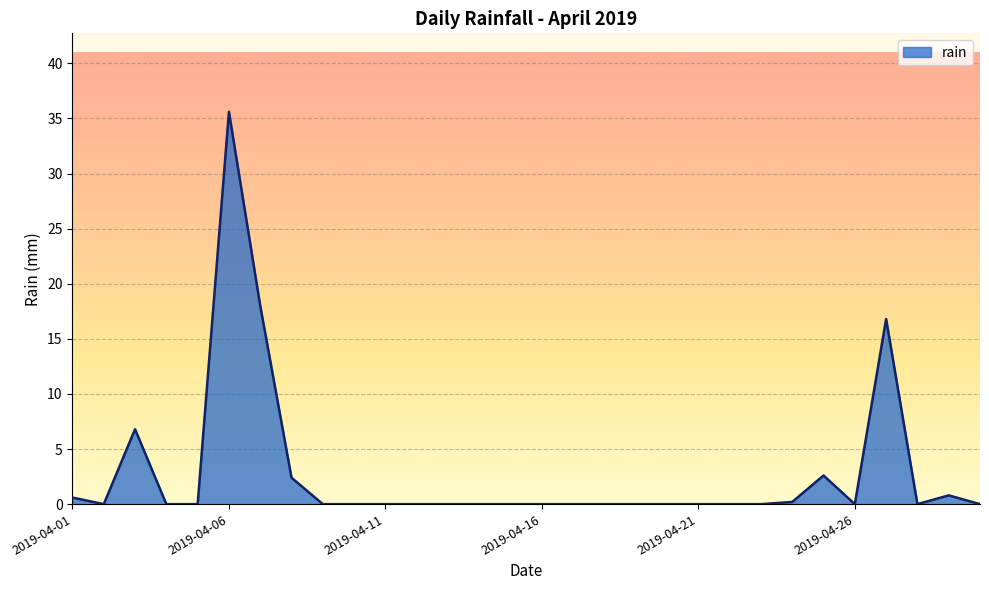

What is the maximum value shown in the chart?

35.6